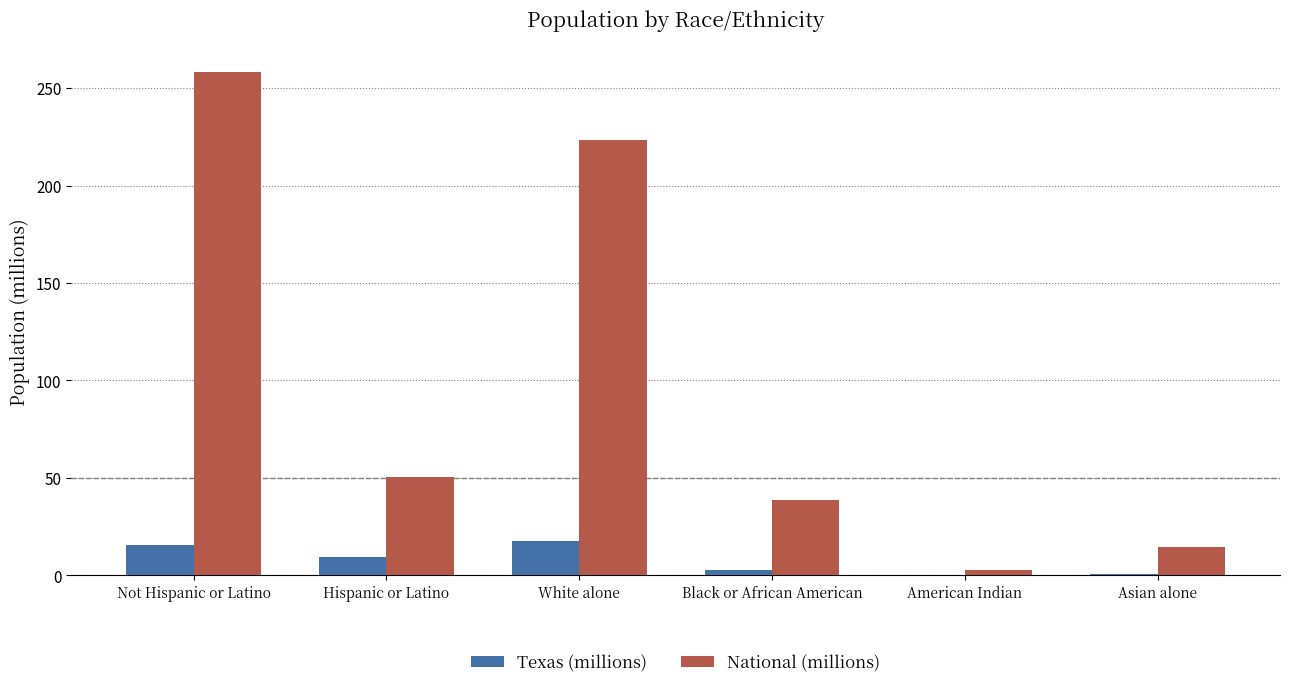

What is the difference between the National (millions) values at Hispanic or Latino and Asian alone?

35.8